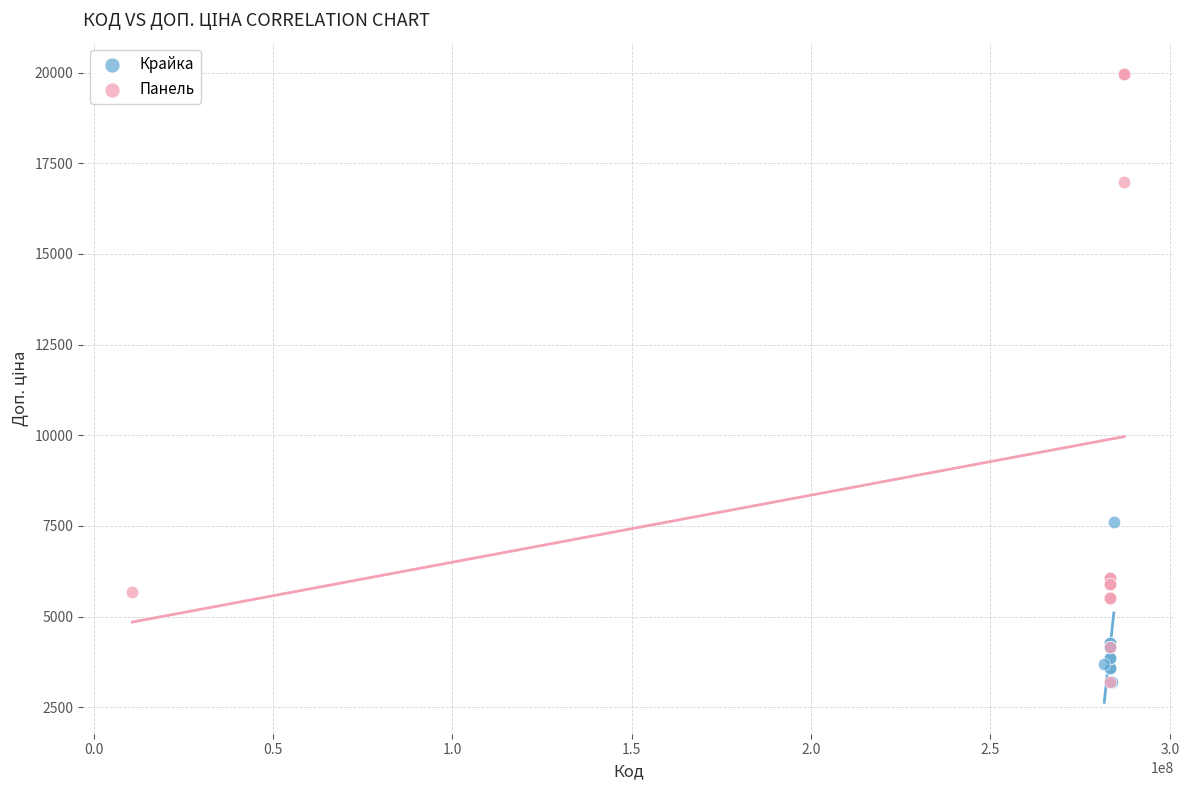

Which series has the largest Y range (max minus min)?

Панель